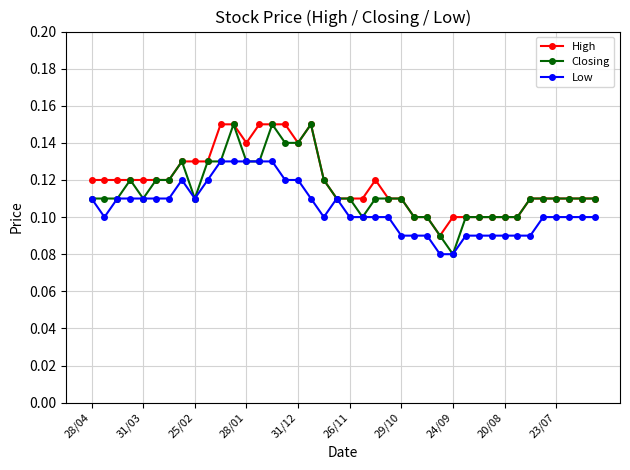

How many Low values are between 0 and 1?

40